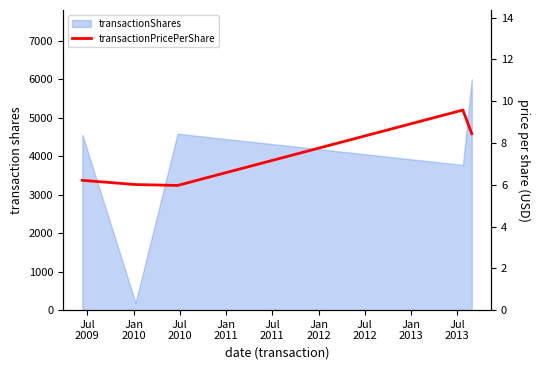

What is the difference between the second highest and second lowest values?

2.4